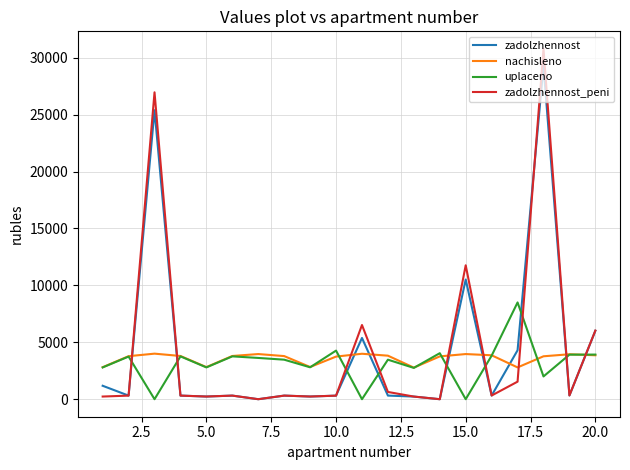

Which series has the largest range (max minus min)?

zadolzhennost_peni